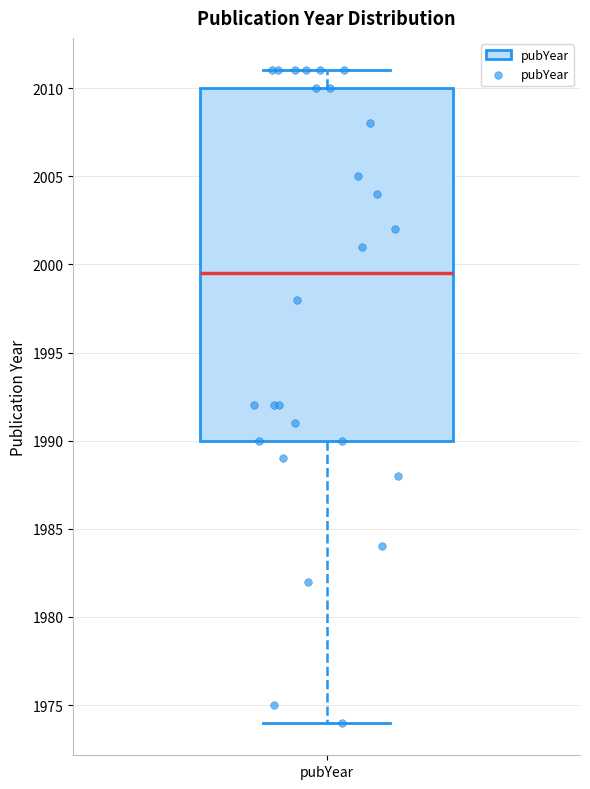

Read this box plot against the y-axis: the position of the median line, the range covered by the box, and the ends of both whiskers. The values are not printed on the chart, so give them approximately, as read against the axis.

median 1999.5, box 1990.0 to 2010.0, whiskers 1974.0 to 2011.0